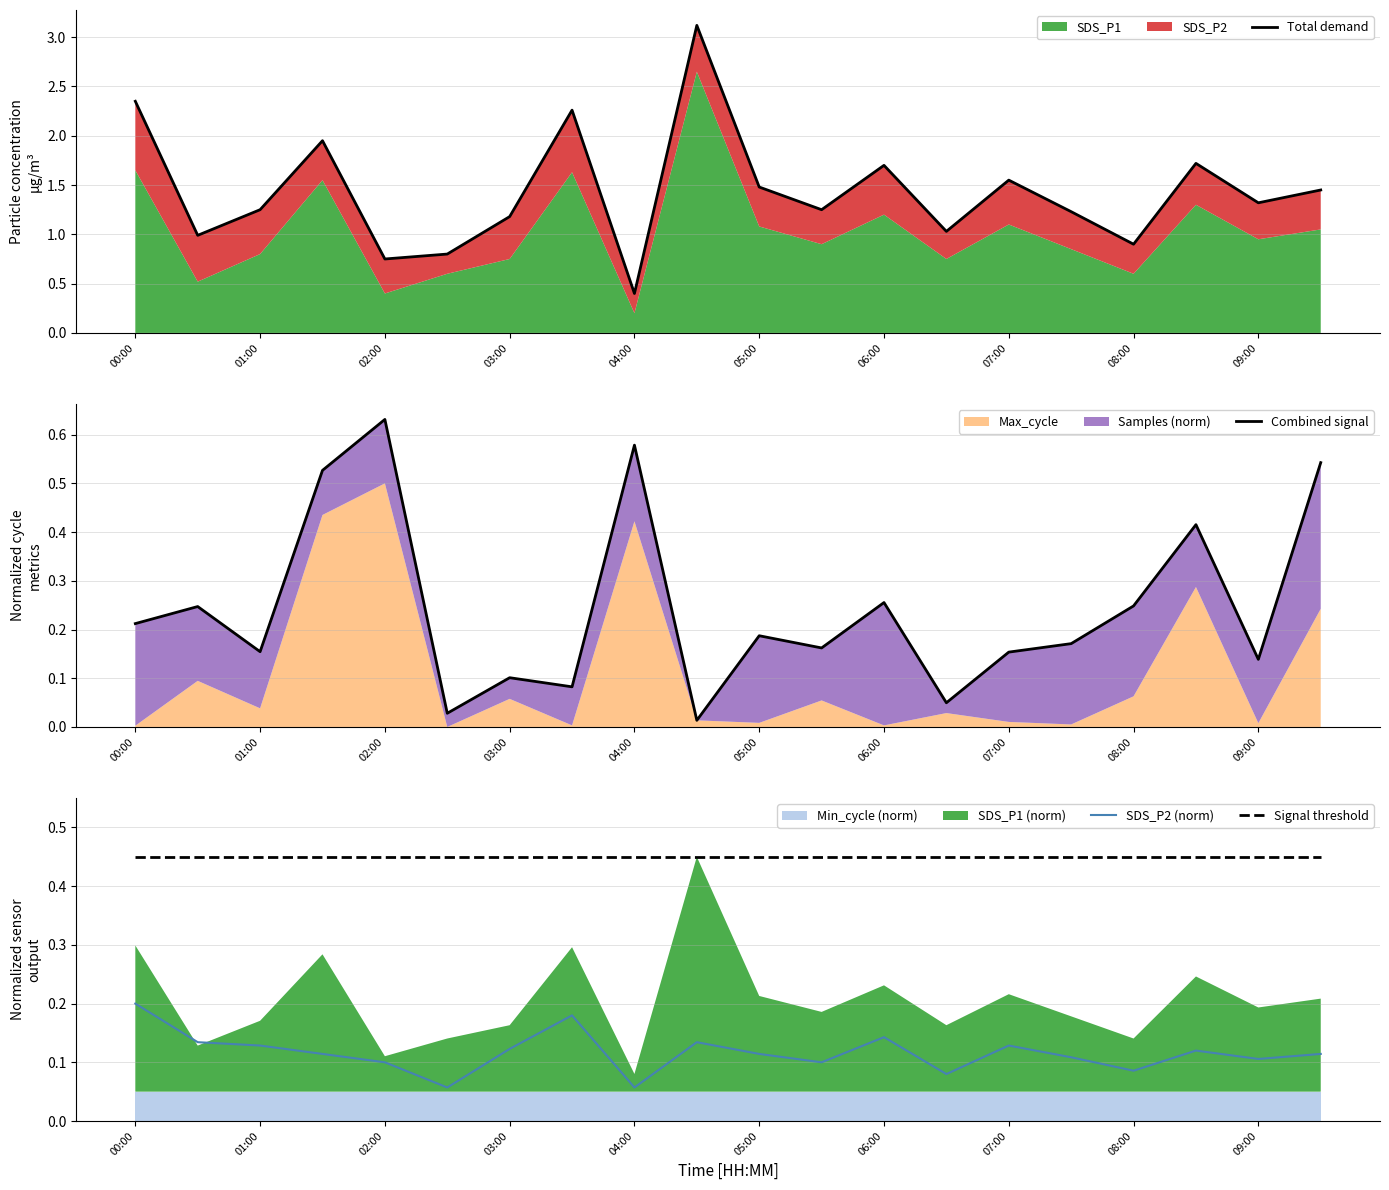

True or false: SDS_P2 (norm) and Signal threshold cross at least once.

False